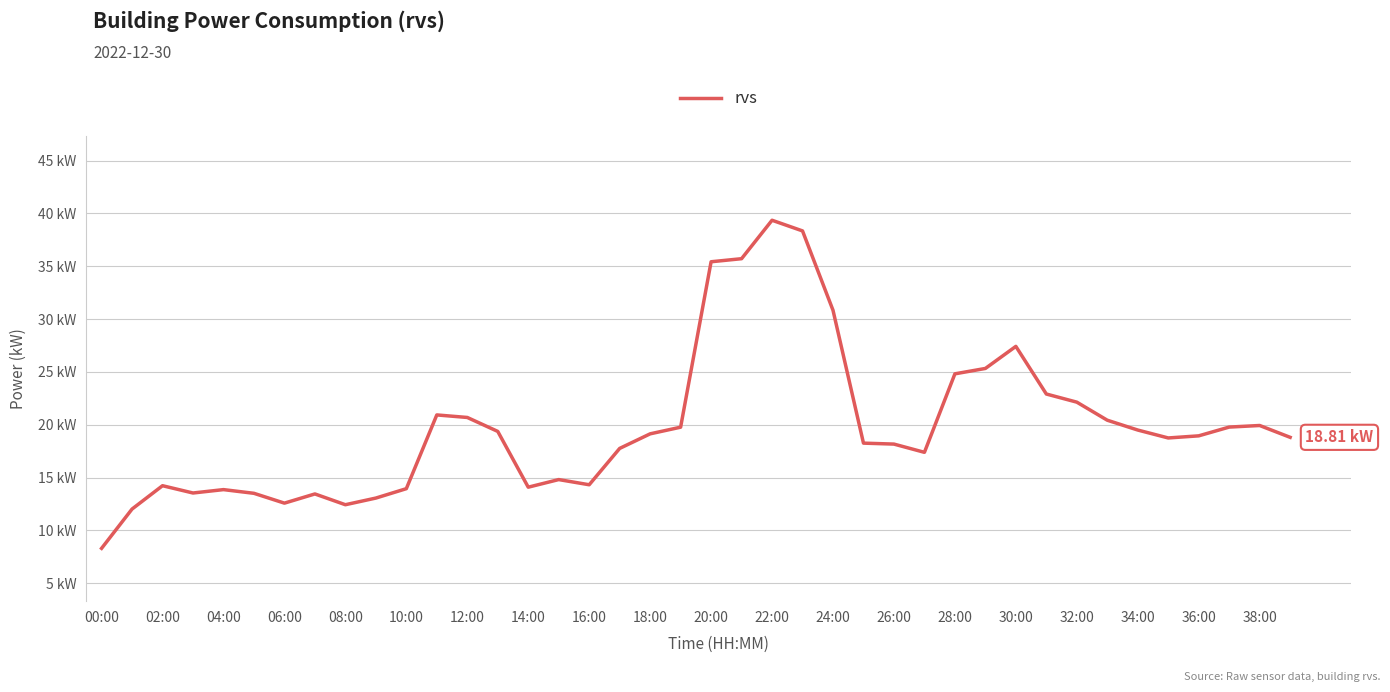

What is the sum of all values?

794.1